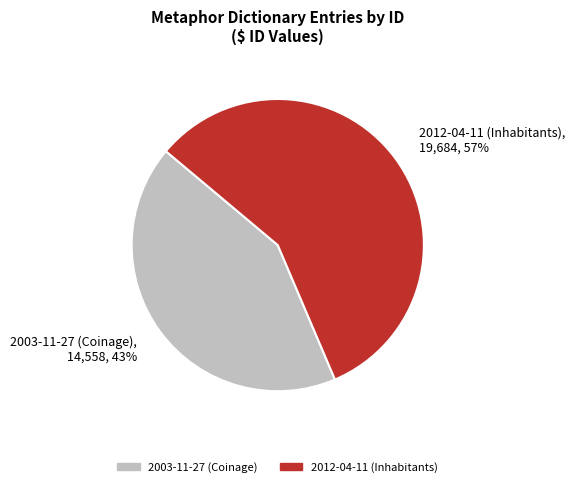

True or false: 2003-11-27 (Coinage) accounts for 43% of the total.

True